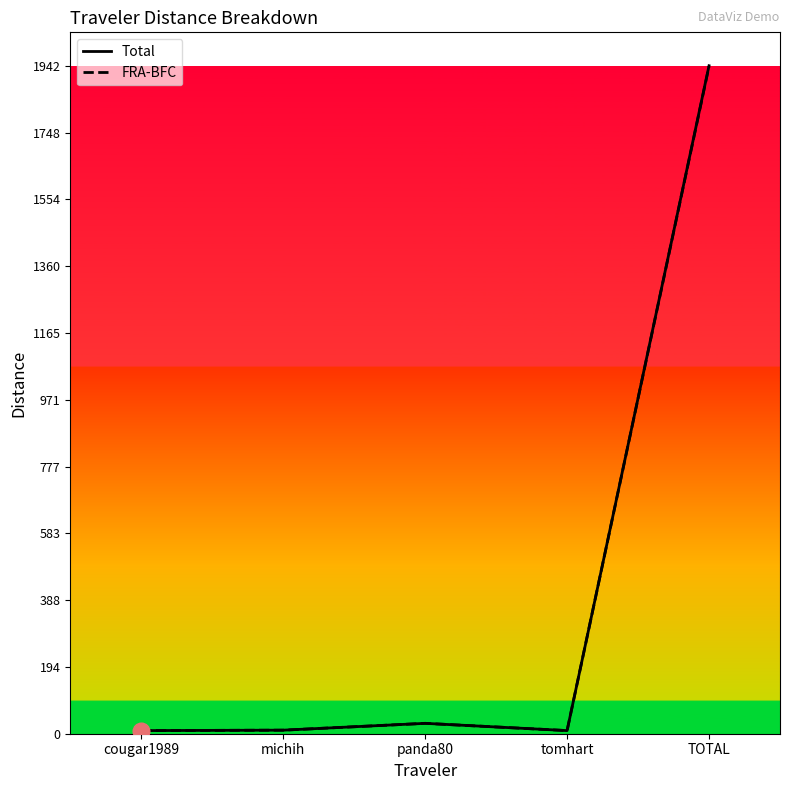

What is the total value across all series at cougar1989?

18.2